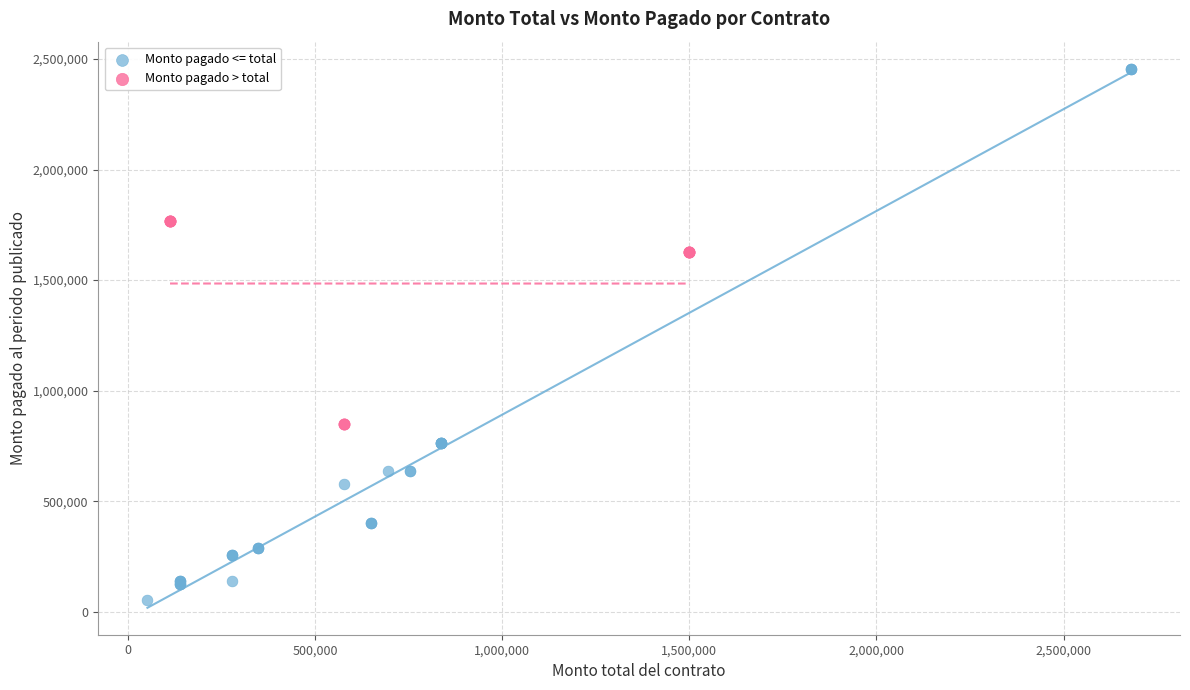

Which series contains the highest Y value?

Monto pagado <= total